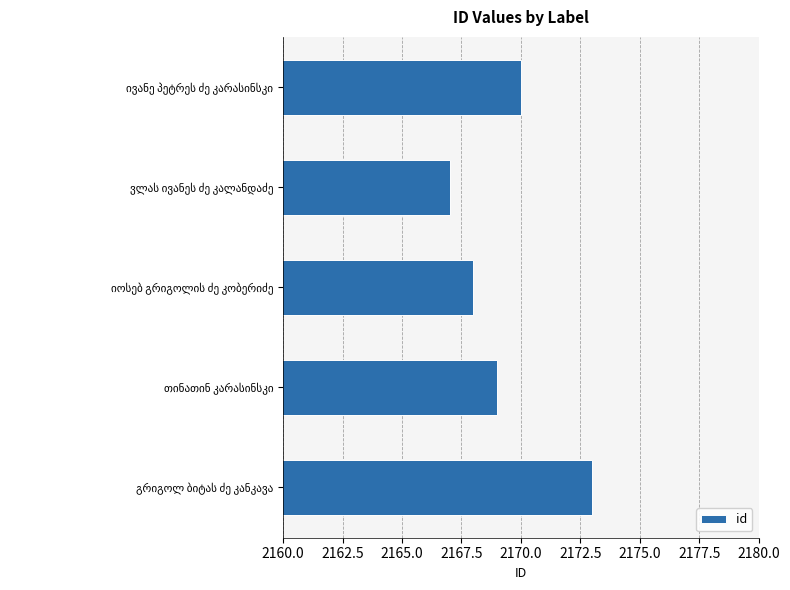

What is the difference between the maximum and second lowest values?

5